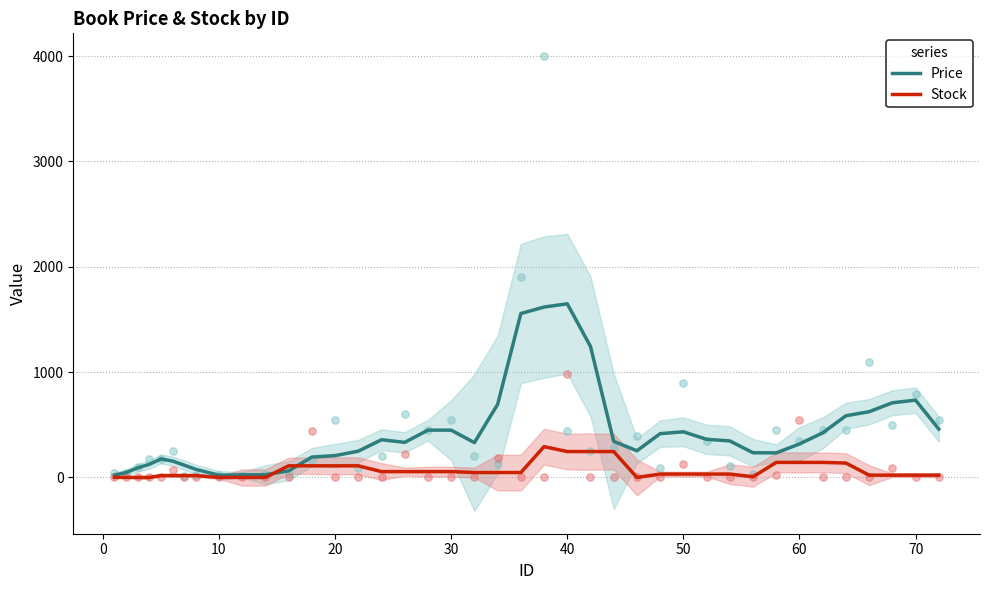

Is the value of Stock at 20 greater than the value of Price at 31?

No